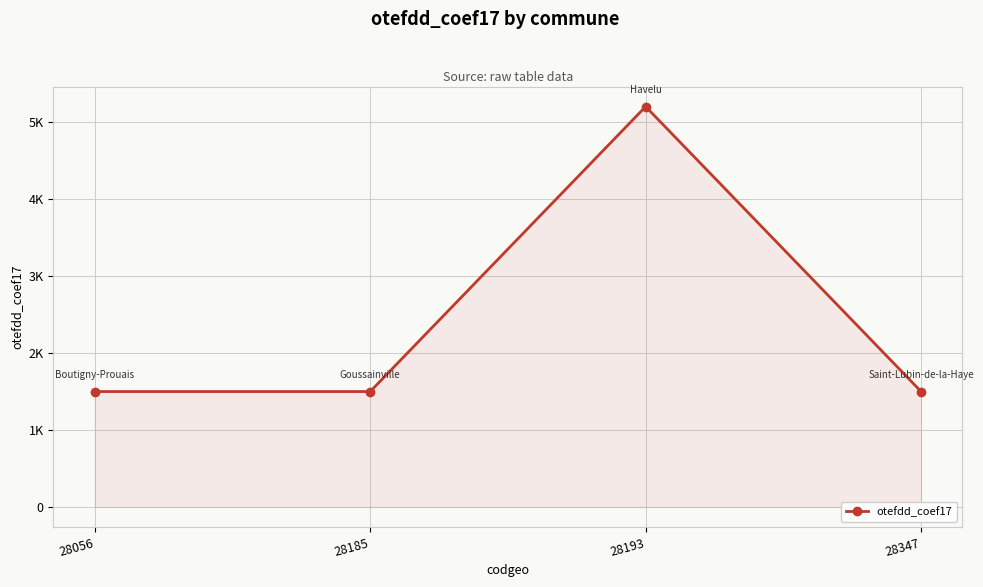

The value at 28193 is 8780. True or false?

False